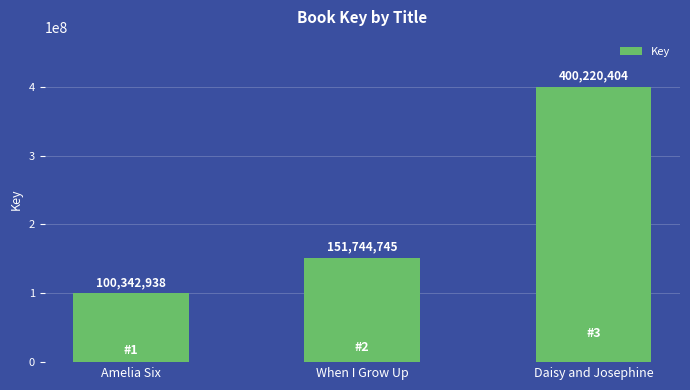

Rank the categories by value from lowest to highest.

Amelia Six, When I Grow Up, Daisy and Josephine